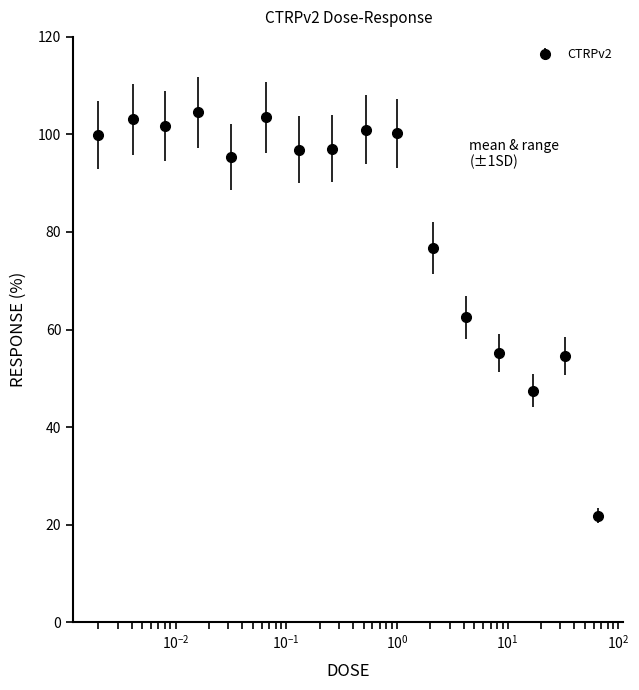

True or false: there are more than 1 points higher than both neighbors.

True